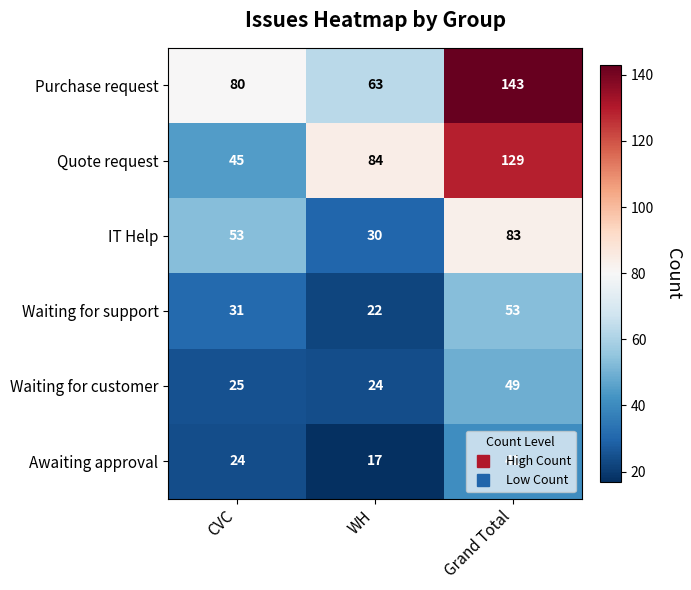

At which category is the sum across all series the highest?

Grand Total